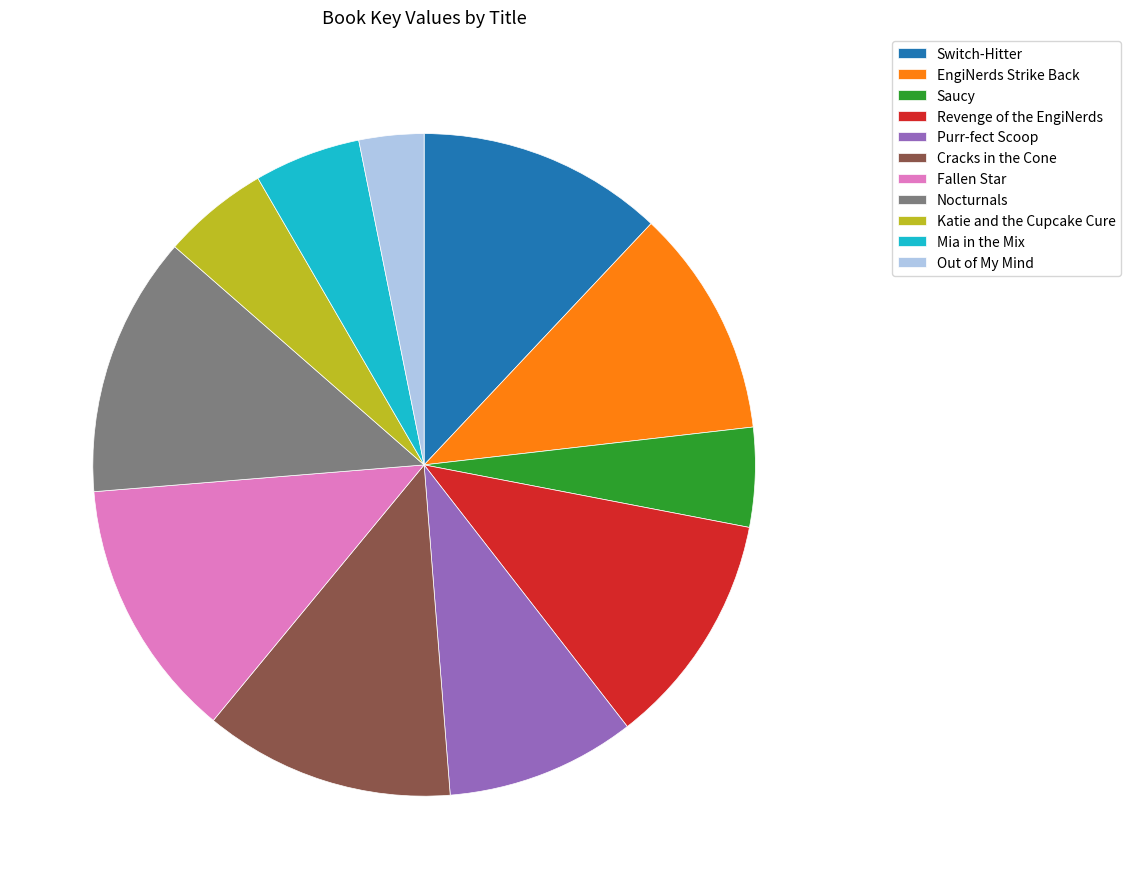

What is the ratio of the value at Mia in the Mix to the value at Katie and the Cupcake Cure?

1.0